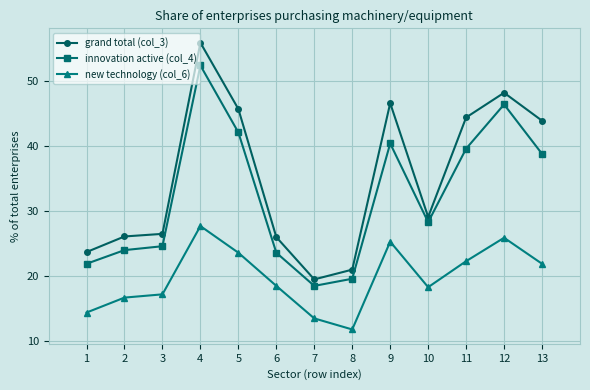

Which category has the lowest value in the grand total (col_3) series?

7